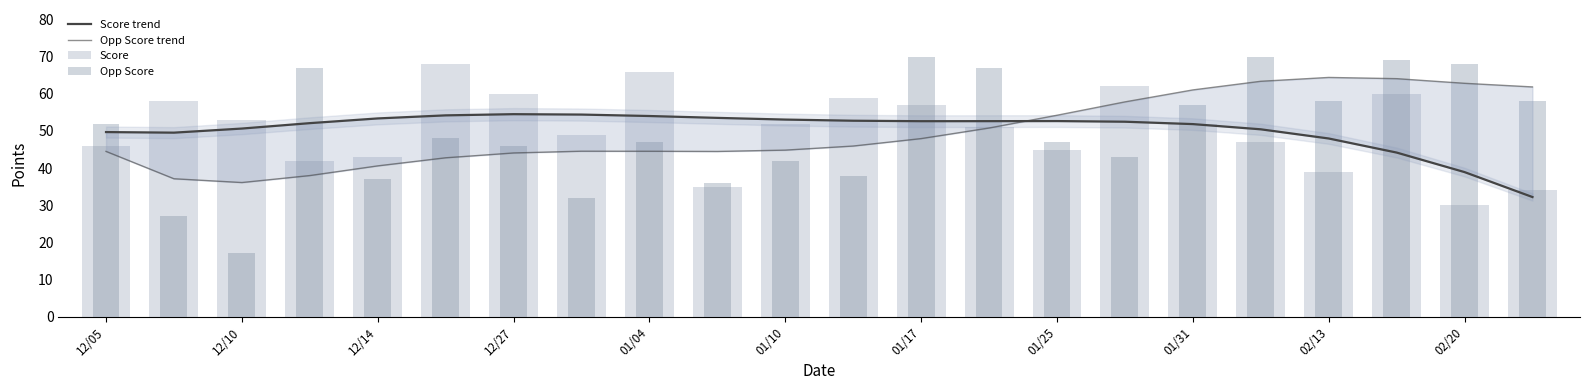

Reading left to right, what are all the values shown in this chart?

Score trend: 49.7	49.5	50.7	52.1	53.4	54.2	54.5	54.4	54.0	53.5	53.1	52.8	52.6	52.7	52.7	52.5	51.9	50.4	48.0	44.2	38.9	32.2
Opp Score trend: 44.5	37.1	36.1	38.0	40.6	42.8	44.1	44.6	44.5	44.5	44.8	45.9	47.9	50.8	54.2	57.8	61.1	63.4	64.4	64.1	62.8	61.9
Score: 46.0	58.0	53.0	42.0	43.0	68.0	60.0	49.0	66.0	35.0	52.0	59.0	57.0	51.0	45.0	62.0	52.0	47.0	39.0	60.0	30.0	34.0
Opp Score: 52.0	27.0	17.0	67.0	37.0	48.0	46.0	32.0	47.0	36.0	42.0	38.0	70.0	67.0	47.0	43.0	57.0	70.0	58.0	69.0	68.0	58.0